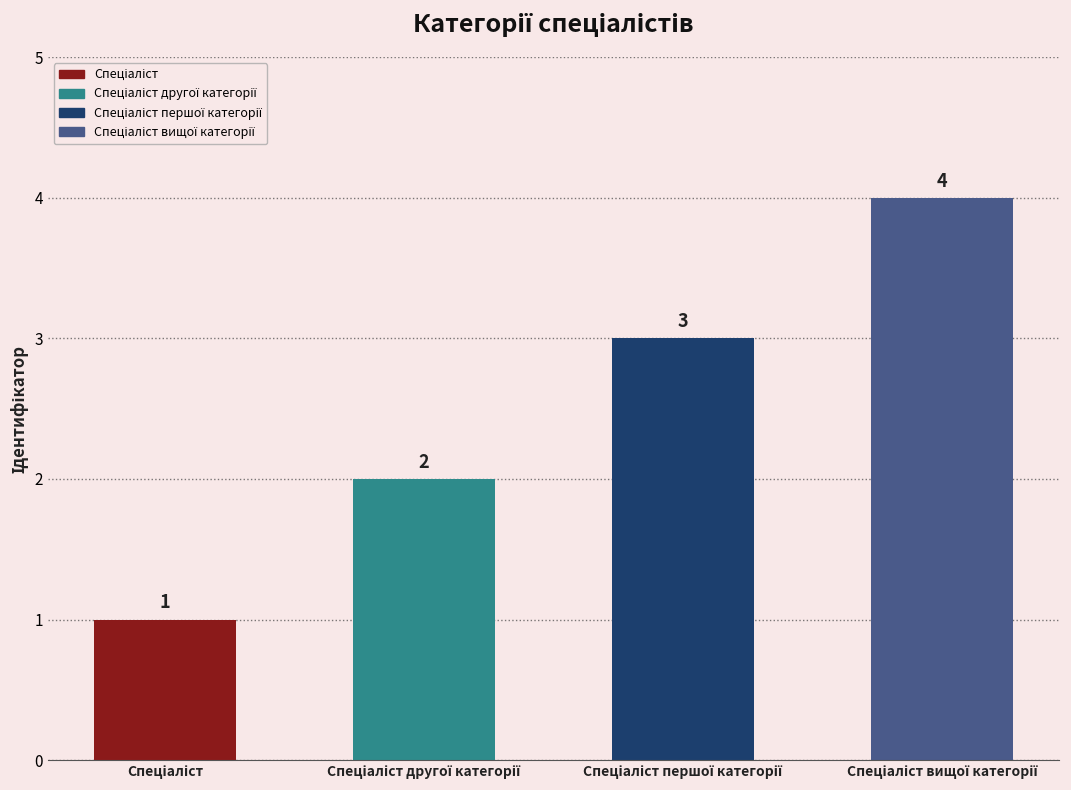

Does the chart contain any negative values?

No